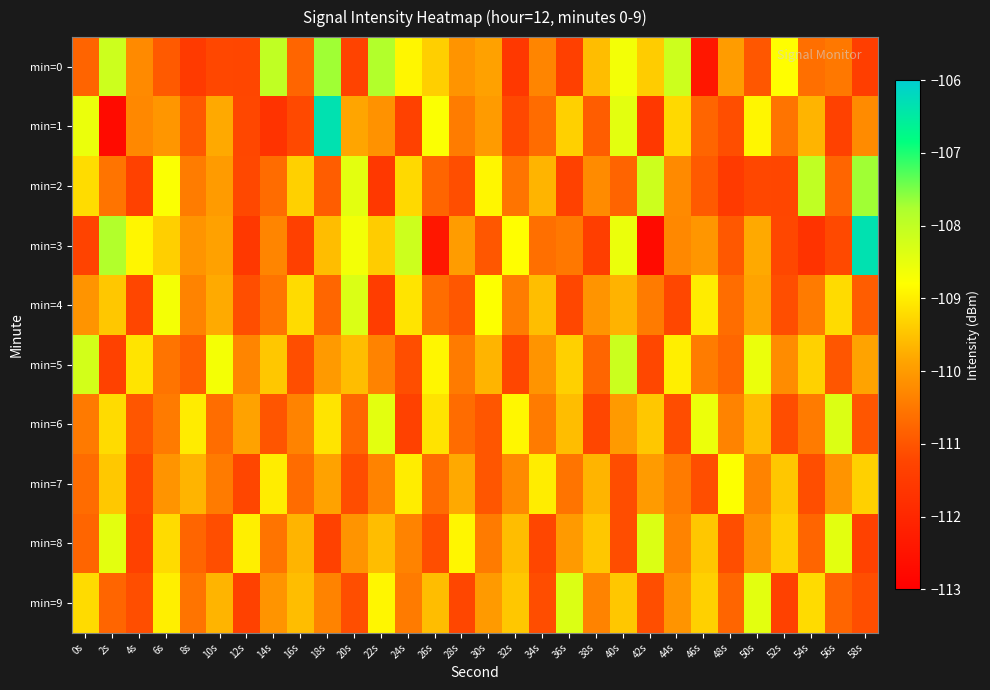

At which category is the sum across all series the highest?

18s